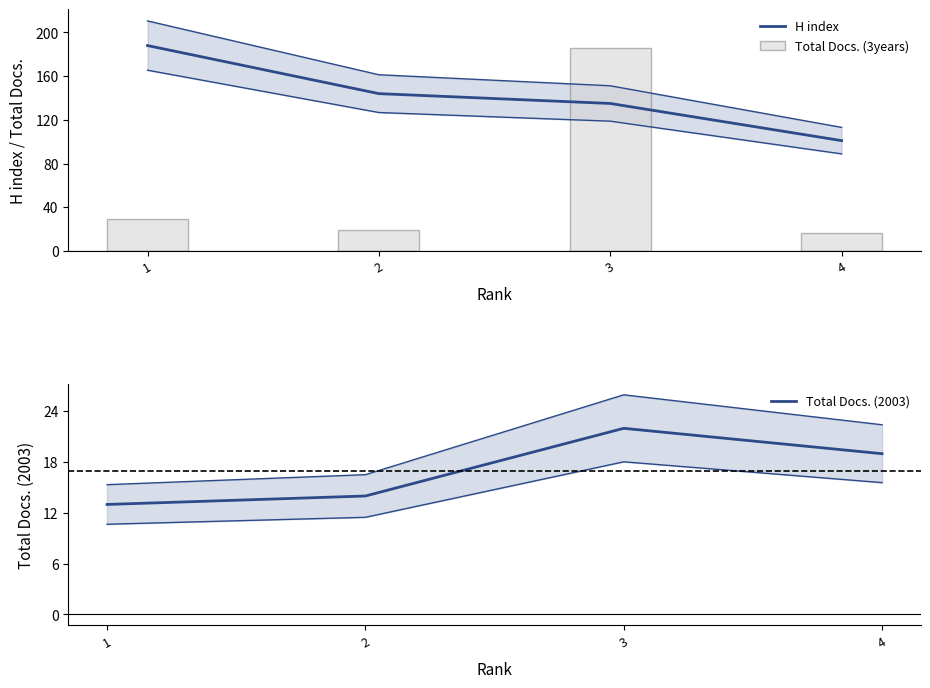

Reading left to right, extract all data points from this chart.

H index: 1=188	2=144	3=135	4=101
Total Docs. (3years): 1=29	2=19	3=186	4=16
Total Docs. (2003): 1=13	2=14	3=22	4=19